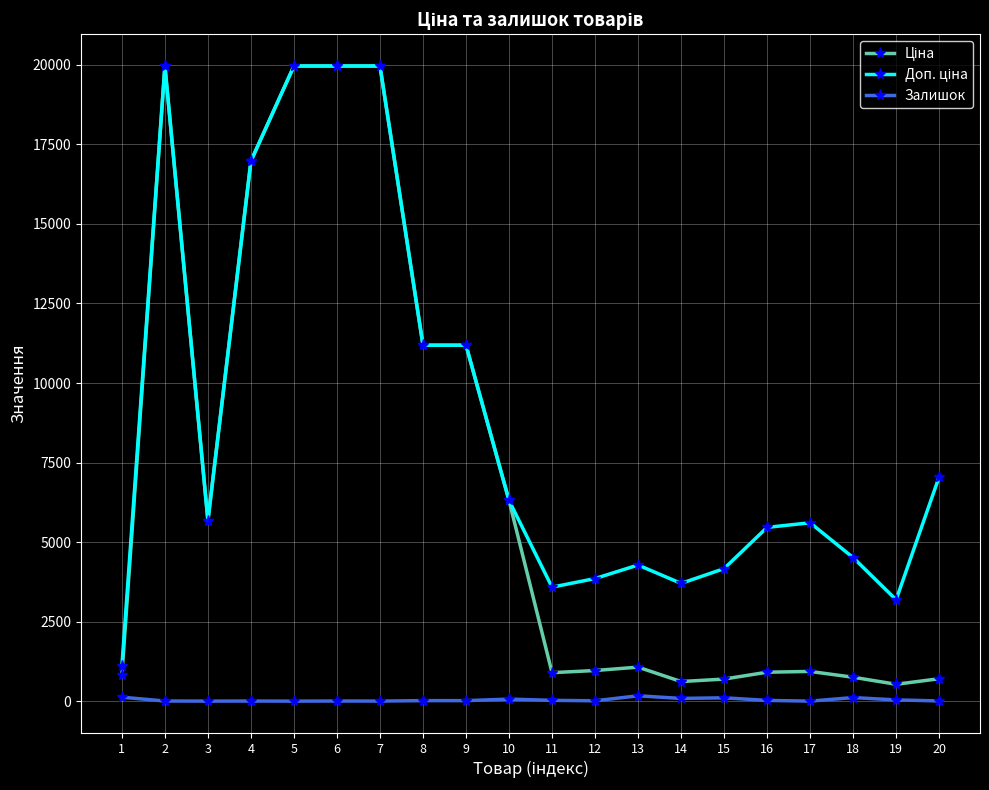

What is the value of the Залишок point at the 1st from the left?

125.0